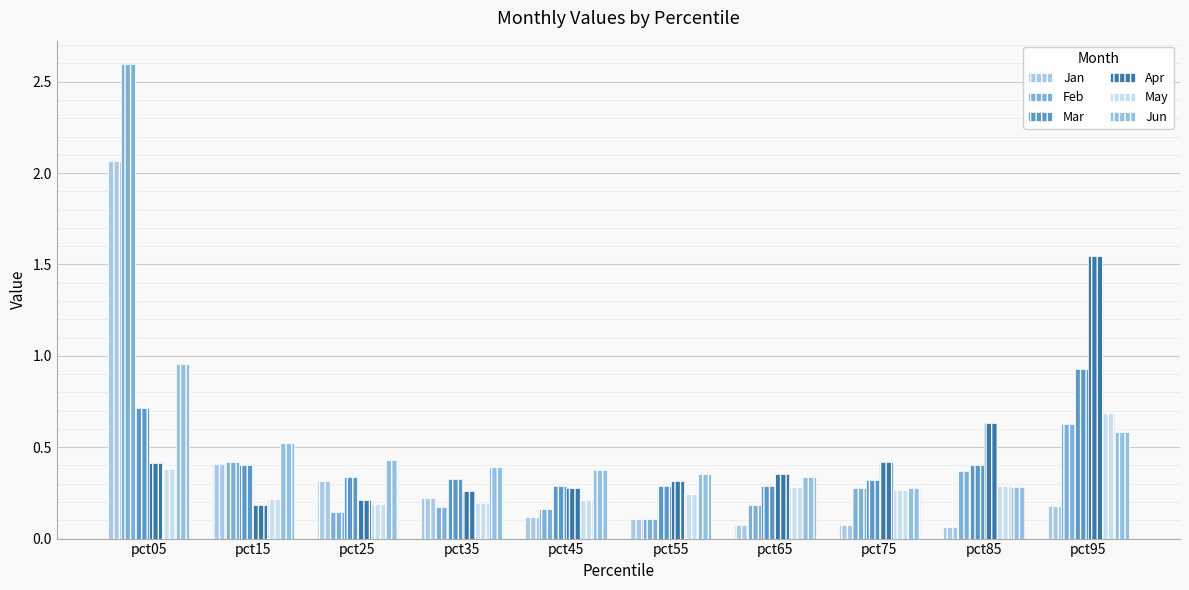

What is the total value across all series at pct05?

7.1